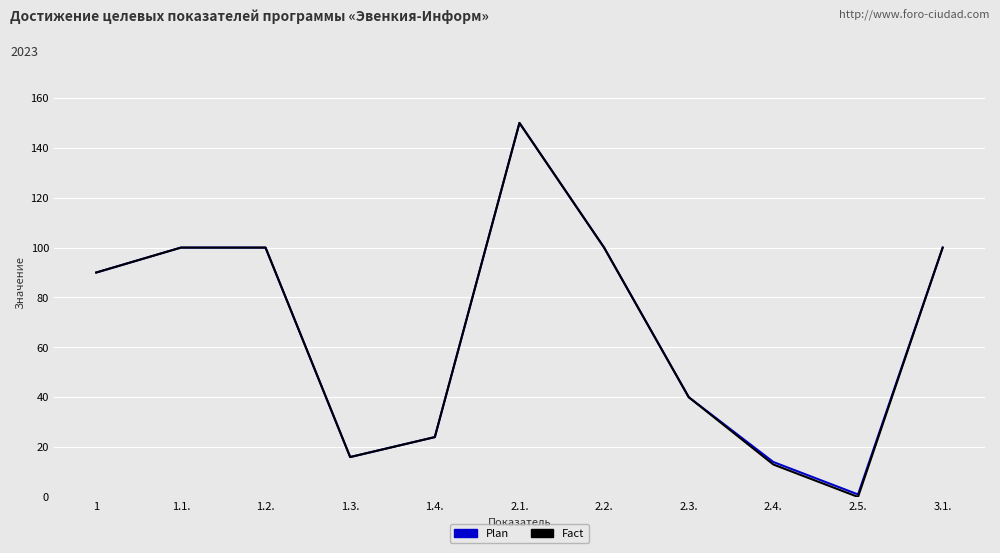

Which category has the lowest value in the Fact series?

2.5.